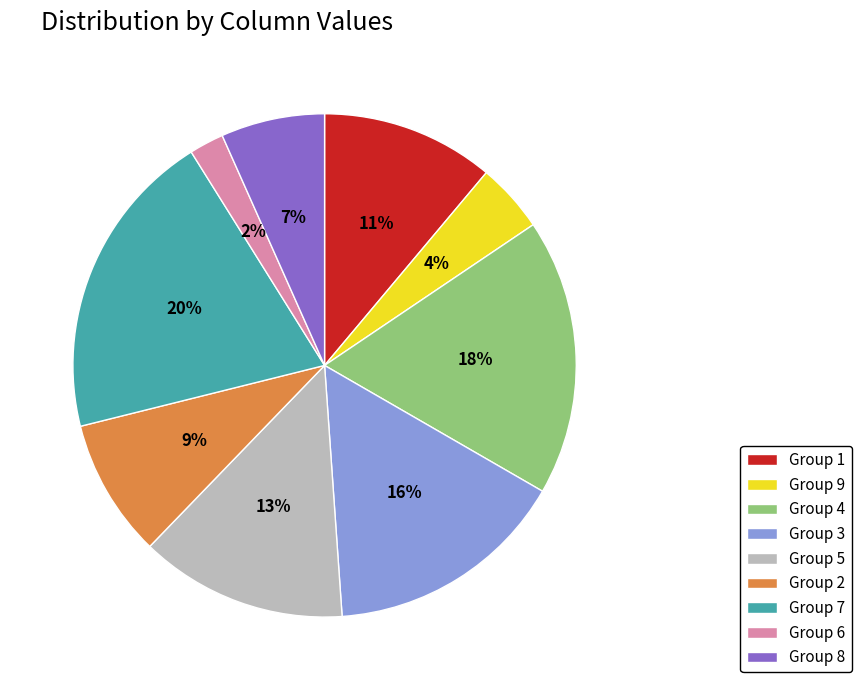

Which slice is the smallest?

Group 6